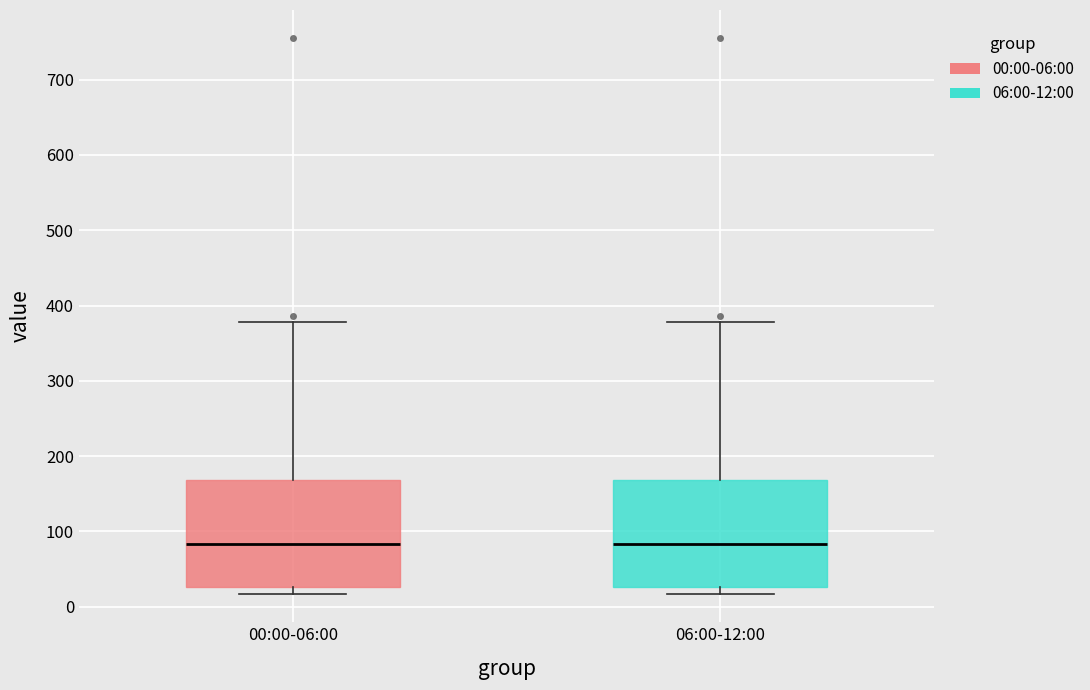

Reading left to right, transcribe this box plot: for each box, give where its median line is, the range the box spans, and where its two whiskers end, as read against the y-axis. The values are not printed on the chart, so give them approximately, as read against the axis.

00:00-06:00: median 80, box 30 to 170, whiskers 20 to 380
06:00-12:00: median 80, box 30 to 170, whiskers 20 to 380